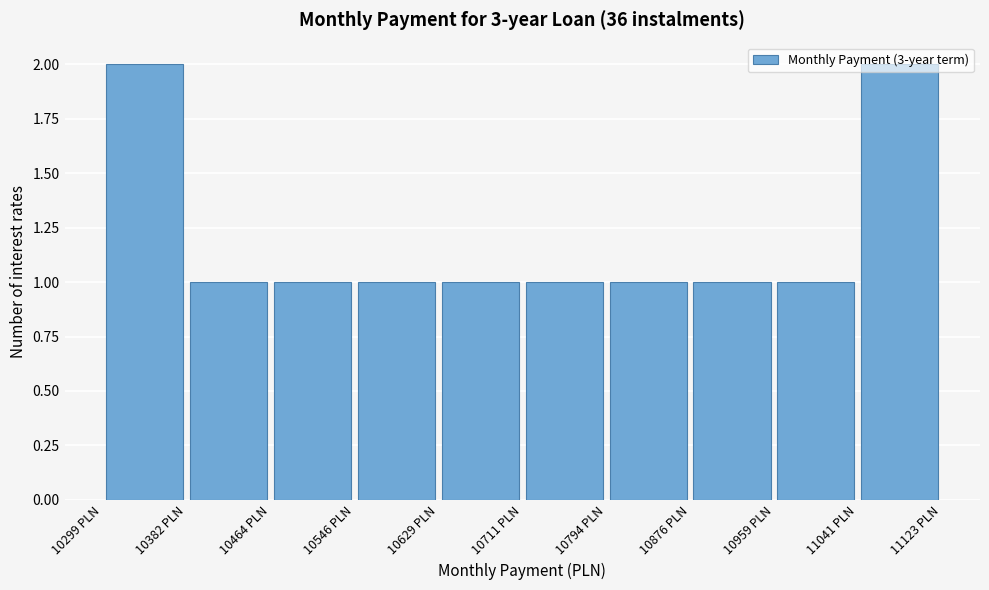

Reading left to right, transcribe this chart: for each bar, give the range it covers on the x-axis and its height. Neither the bar edges nor the heights are printed on the chart, so give them approximately, as read against the axes.

10300 to 10380: 2
10380 to 10460: 1
10460 to 10550: 1
10550 to 10630: 1
10630 to 10710: 1
10710 to 10790: 1
10790 to 10880: 1
10880 to 10960: 1
10960 to 11040: 1
11040 to 11120: 2